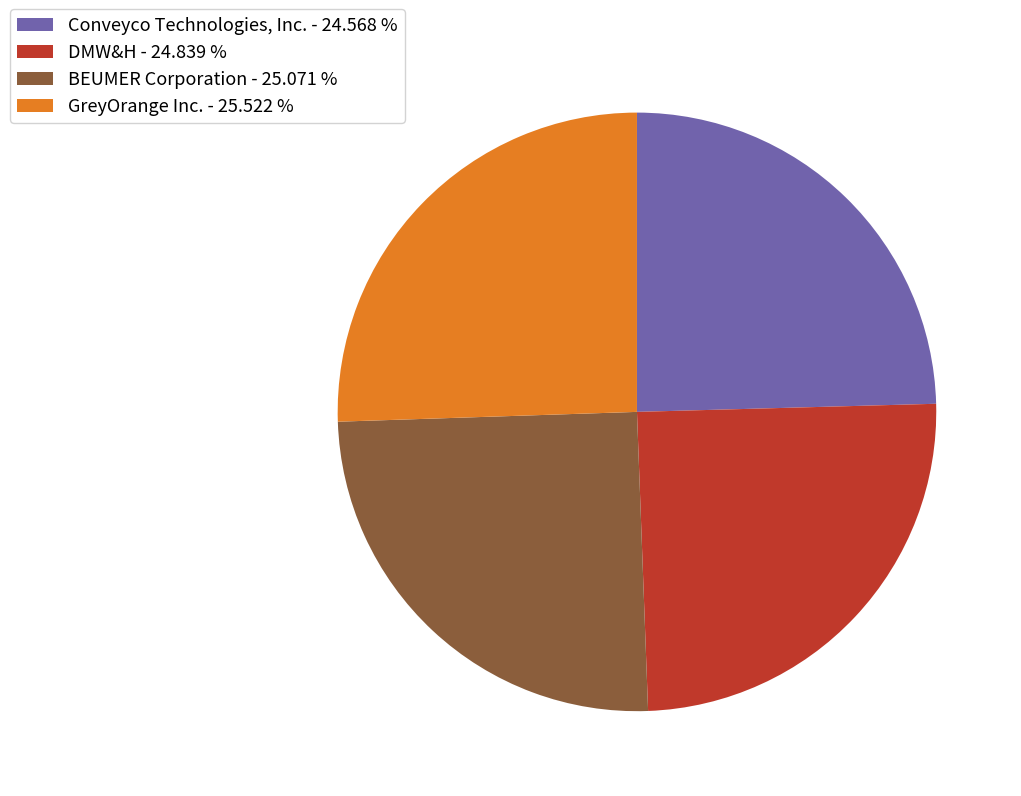

Is there a majority slice in this chart?

No